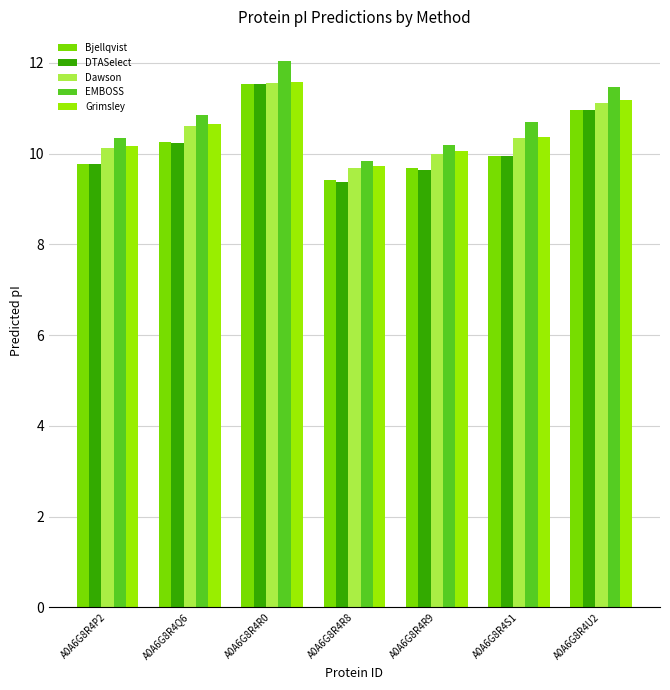

Reading left to right, what are all the values shown in this chart?

Bjellqvist: A0A6G8R4P2=9.8	A0A6G8R4Q6=10.2	A0A6G8R4R0=11.5	A0A6G8R4R8=9.4	A0A6G8R4R9=9.7	A0A6G8R4S1=9.9	A0A6G8R4U2=11.0
DTASelect: A0A6G8R4P2=9.8	A0A6G8R4Q6=10.2	A0A6G8R4R0=11.5	A0A6G8R4R8=9.4	A0A6G8R4R9=9.6	A0A6G8R4S1=10.0	A0A6G8R4U2=11.0
Dawson: A0A6G8R4P2=10.1	A0A6G8R4Q6=10.6	A0A6G8R4R0=11.6	A0A6G8R4R8=9.7	A0A6G8R4R9=10.0	A0A6G8R4S1=10.3	A0A6G8R4U2=11.1
EMBOSS: A0A6G8R4P2=10.3	A0A6G8R4Q6=10.9	A0A6G8R4R0=12.0	A0A6G8R4R8=9.8	A0A6G8R4R9=10.2	A0A6G8R4S1=10.7	A0A6G8R4U2=11.5
Grimsley: A0A6G8R4P2=10.2	A0A6G8R4Q6=10.6	A0A6G8R4R0=11.6	A0A6G8R4R8=9.7	A0A6G8R4R9=10.1	A0A6G8R4S1=10.4	A0A6G8R4U2=11.2